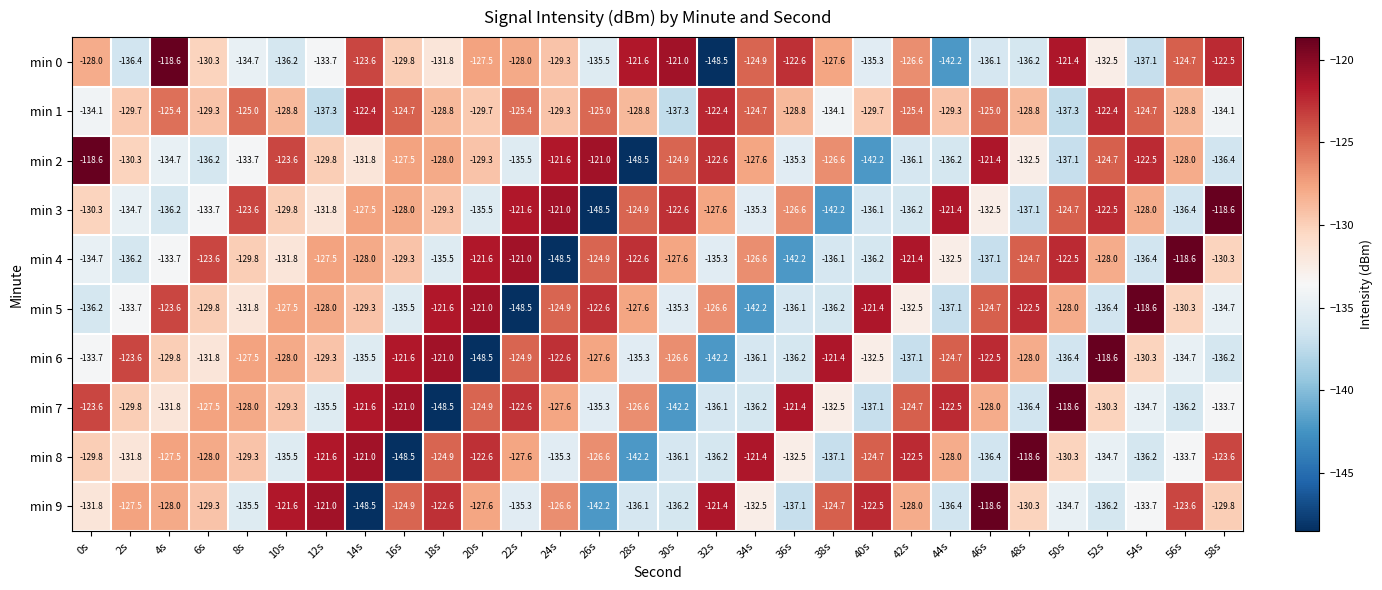

Where does the min 1 series first go above -128?

4s